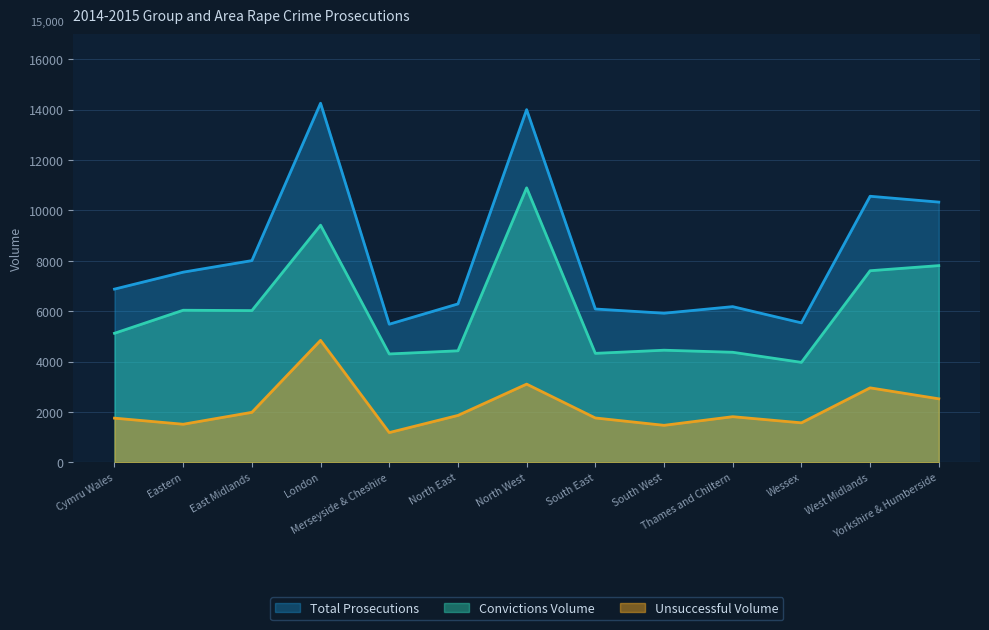

Where is Total Prosecutions nearest to the value 9872?

Yorkshire & Humberside